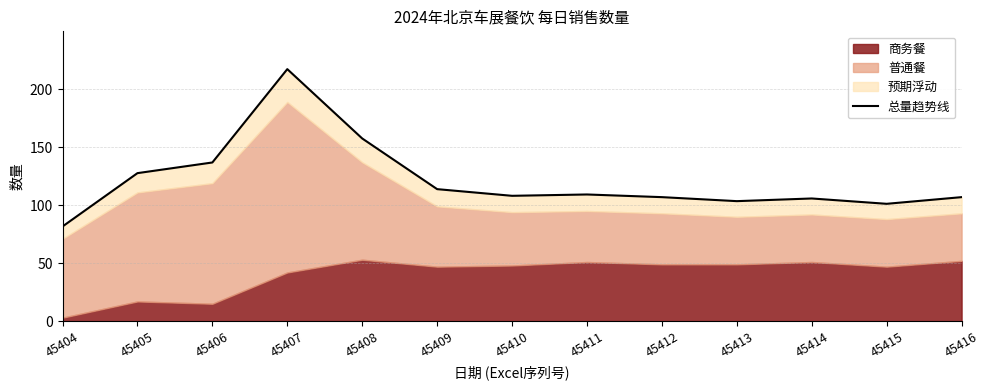

Does the chart have visible grid lines?

Yes